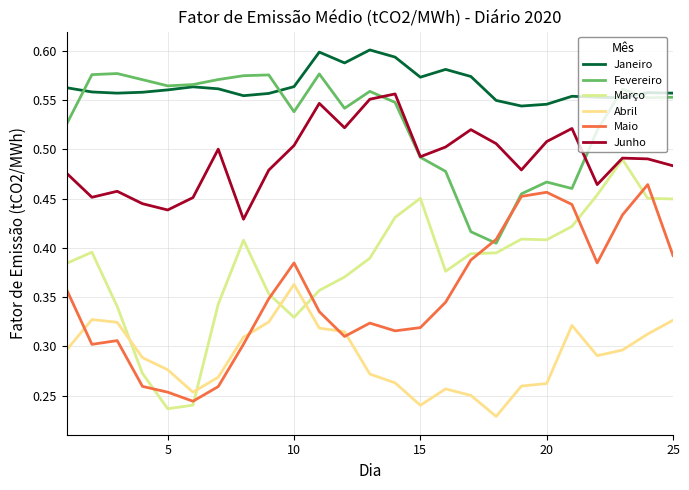

How many lines are shown in the chart?

6